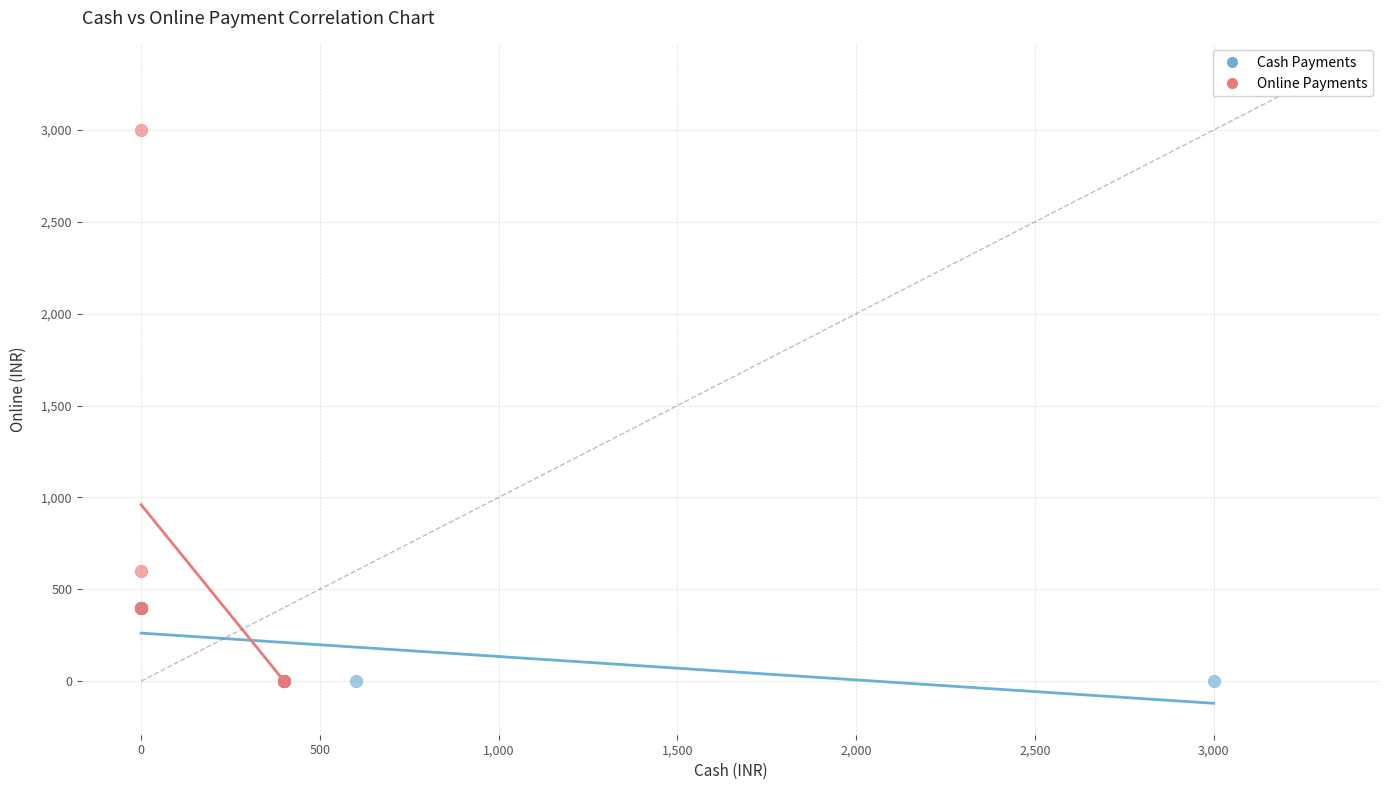

Which series has the widest spread of Y values?

Online Payments